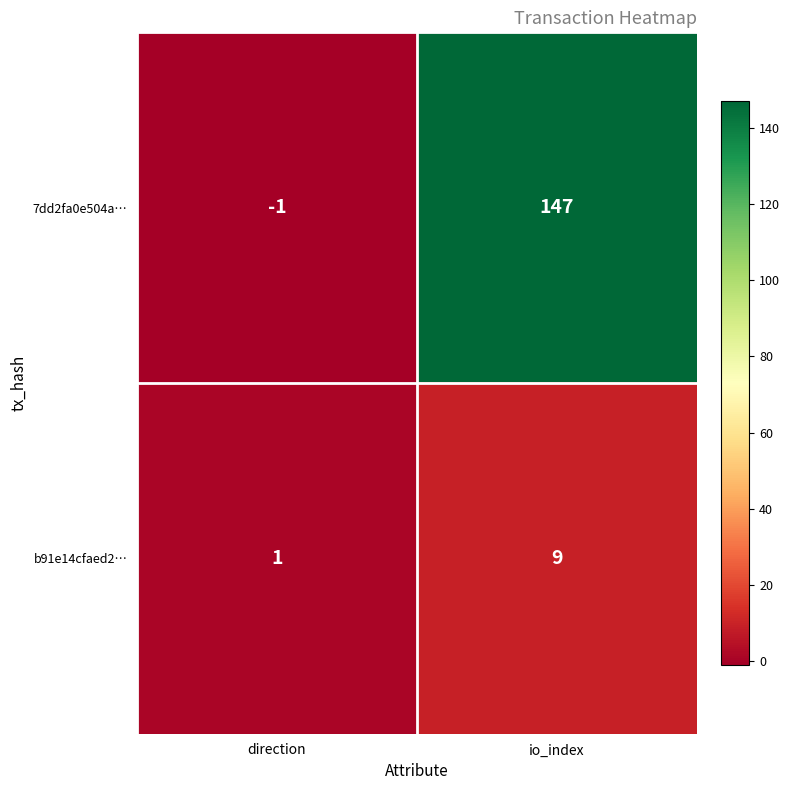

Rank the series by their maximum value, from lowest to highest.

b91e14cfaed2…, 7dd2fa0e504a…